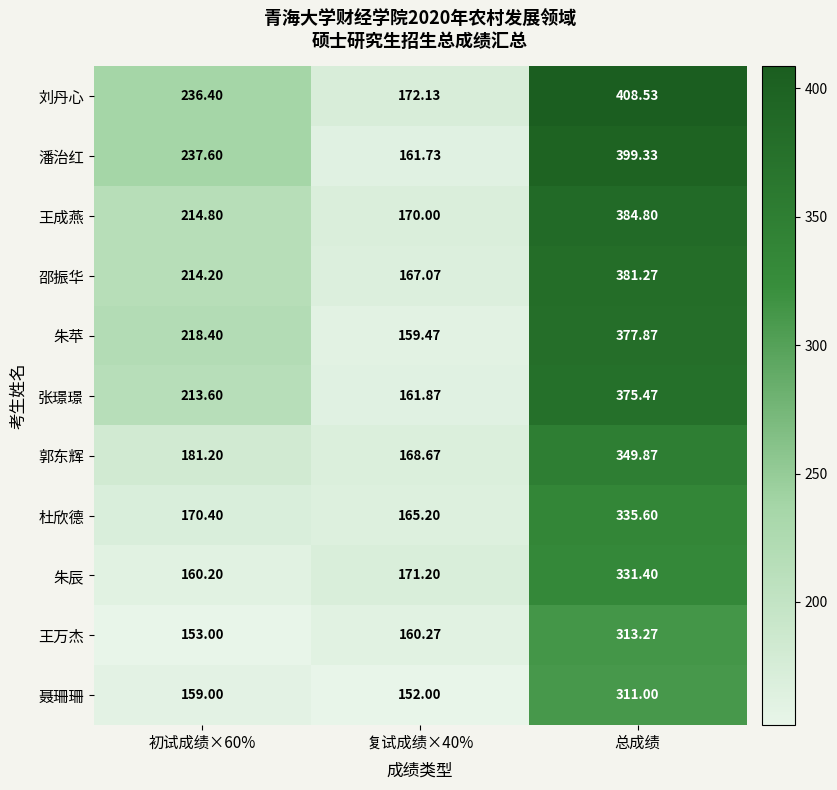

List the series in order of their peak value, lowest first.

聂珊珊, 王万杰, 朱辰, 杜欣德, 郭东辉, 张璟璟, 朱苹, 邵振华, 王成燕, 潘治红, 刘丹心